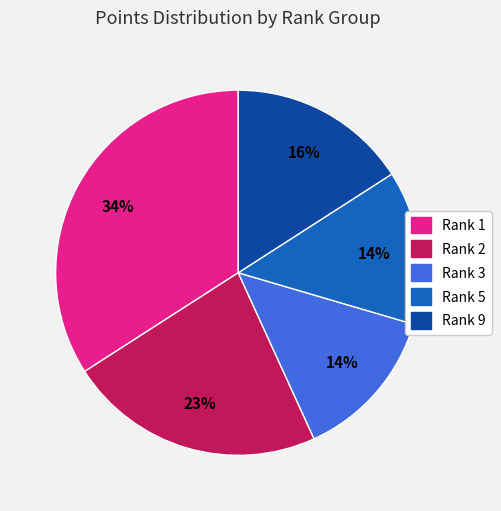

Is there a majority slice in this chart?

No